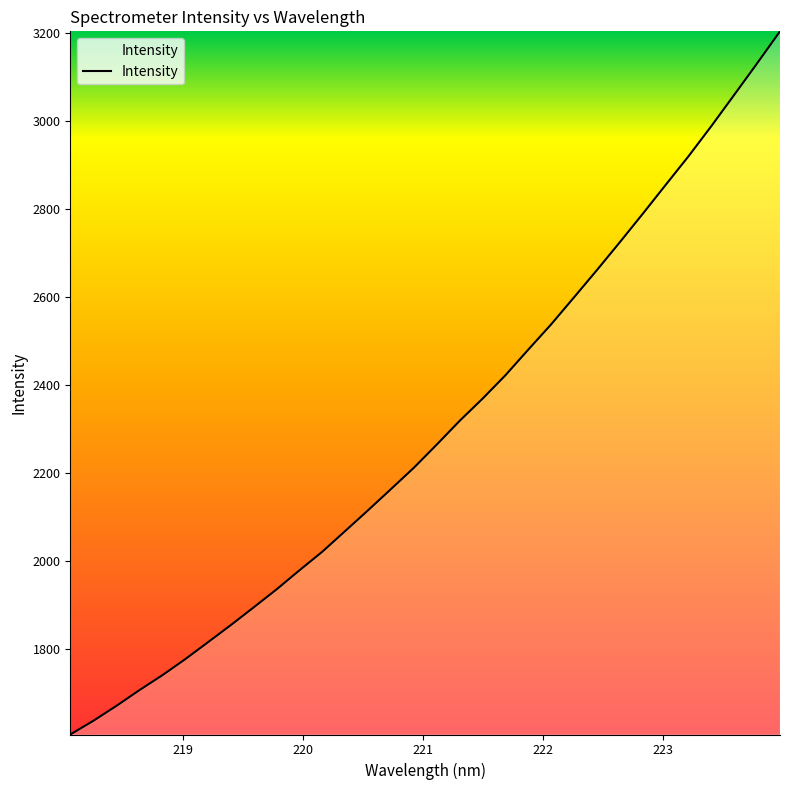

What is the difference between the maximum and minimum values?

1598.9